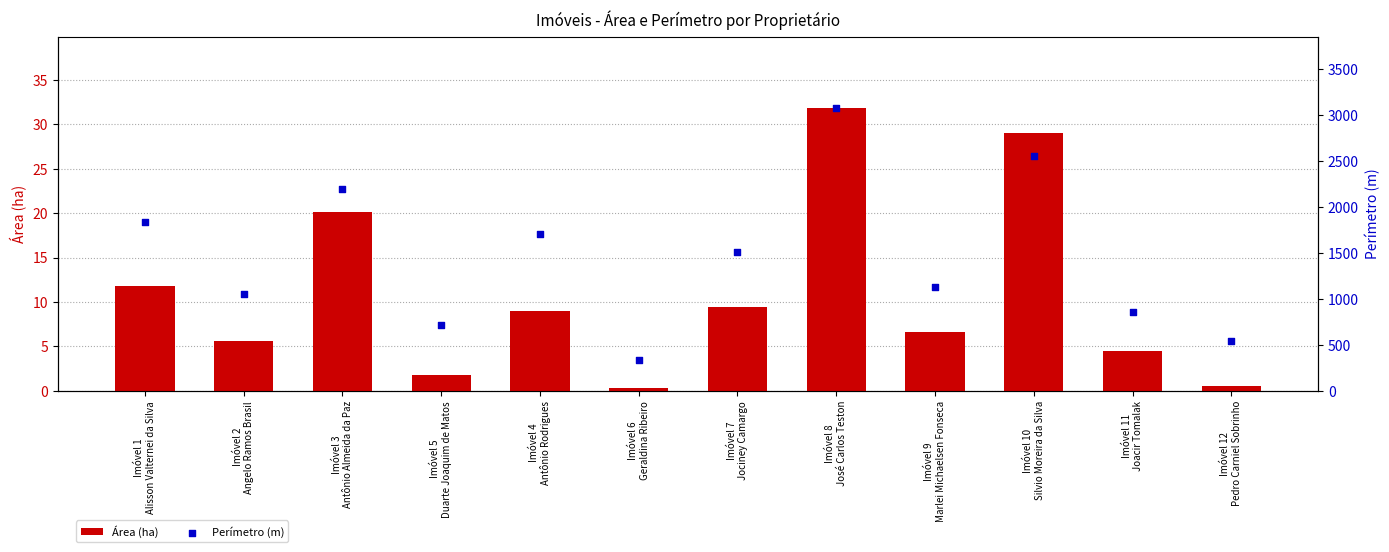

Which series has the largest total across all categories?

Perímetro (m)